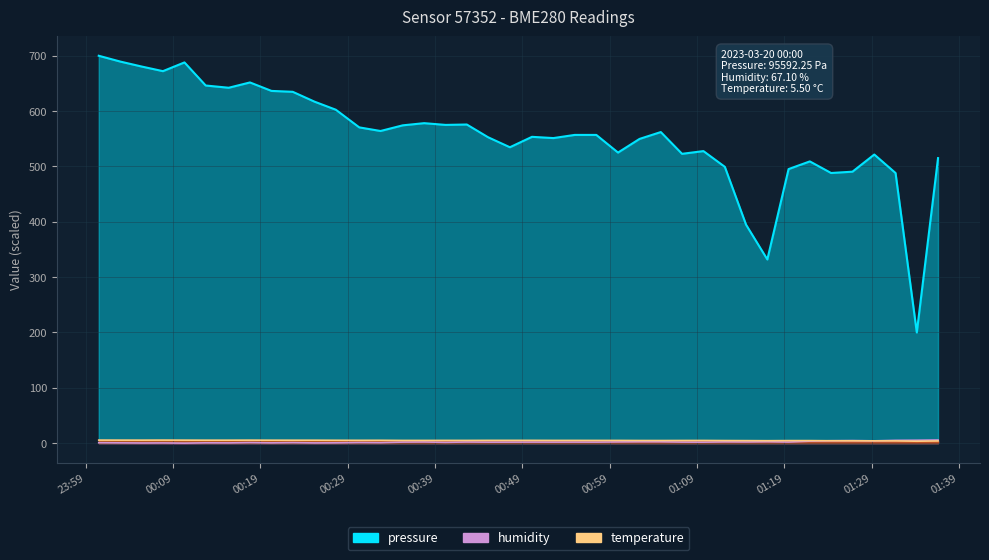

What is the sum of all pressure values?

22226.6